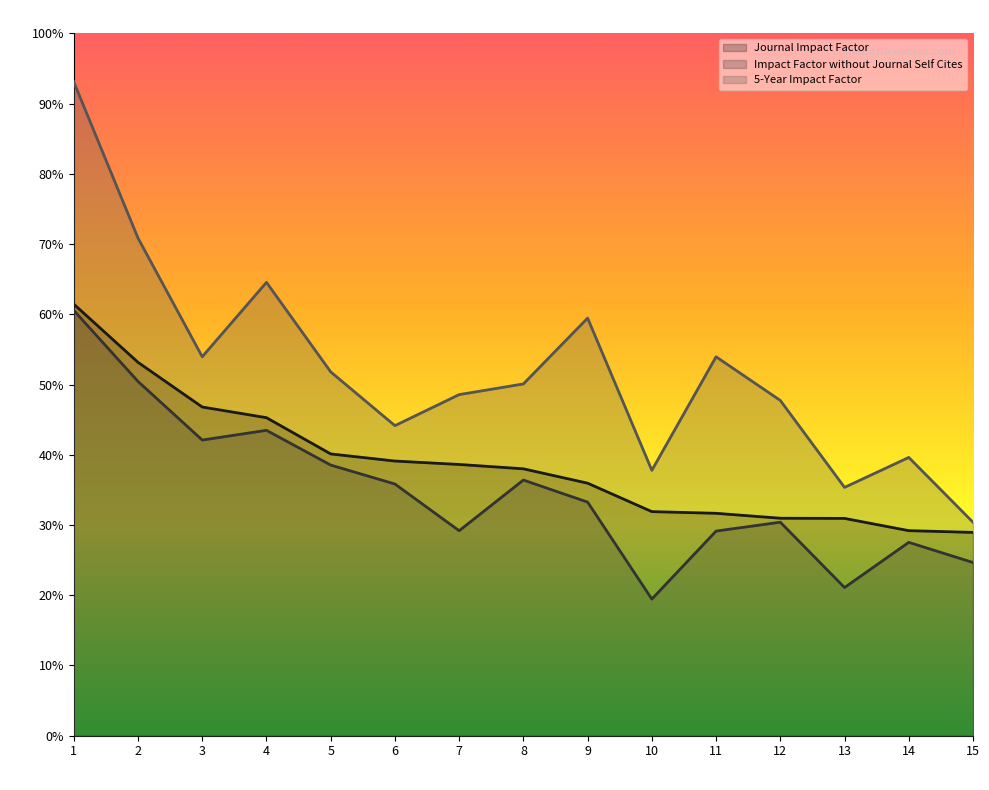

What is the smallest value displayed?

3.9